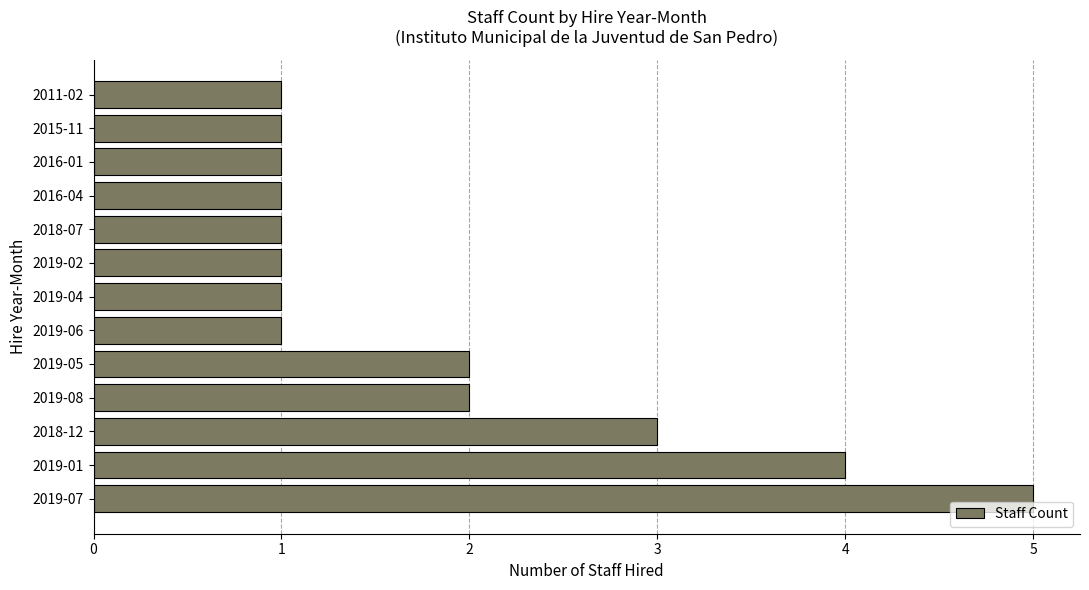

Reading top to bottom, transcribe all the data shown in this chart.

2011-02=1	2015-11=1	2016-01=1	2016-04=1	2018-07=1	2019-02=1	2019-04=1	2019-06=1	2019-05=2	2019-08=2	2018-12=3	2019-01=4	2019-07=5